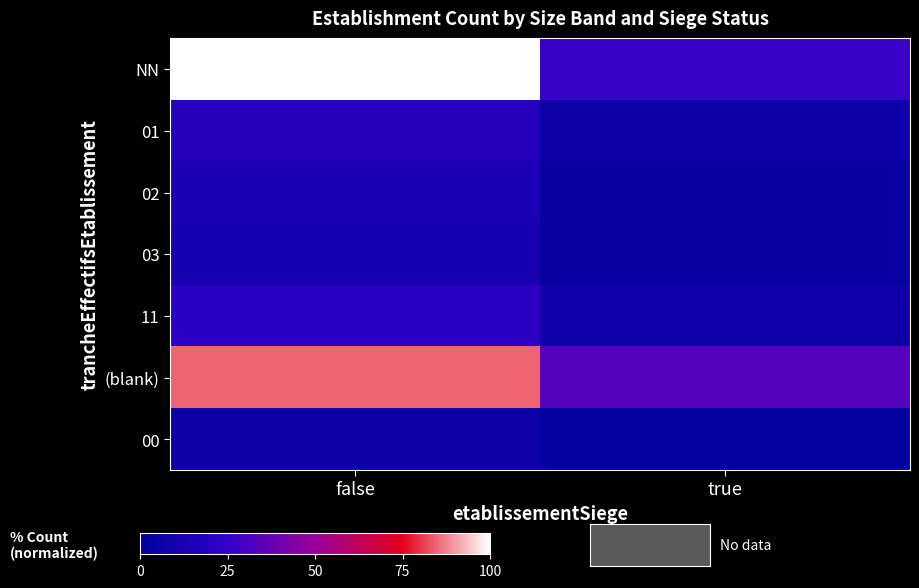

What is the total value across all series at false?

255.6